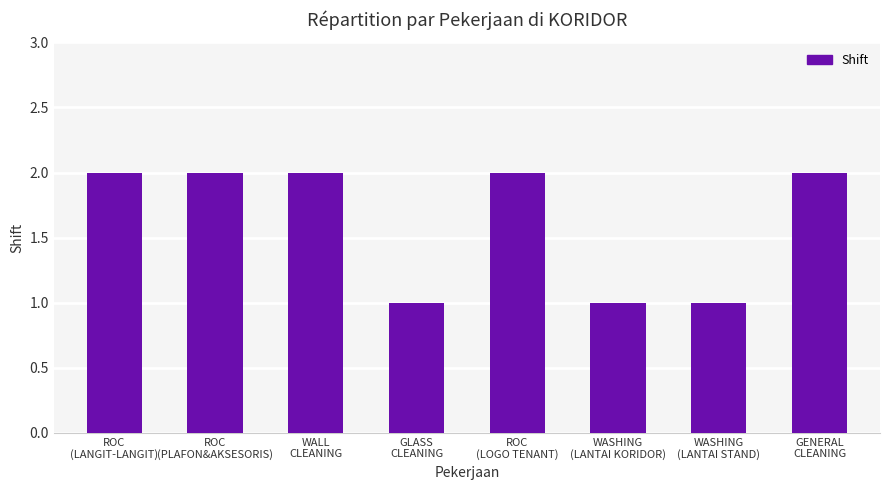

Reading left to right, extract all data points from this chart.

2	2	2	1	2	1	1	2